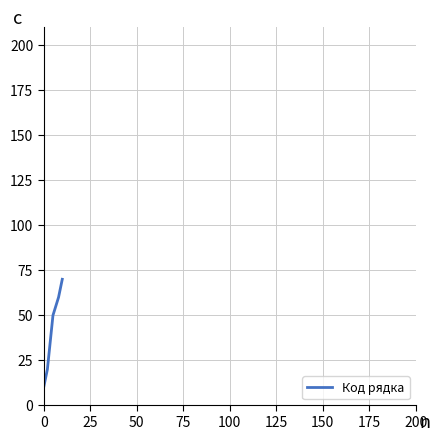

What is the sum of all values?

280